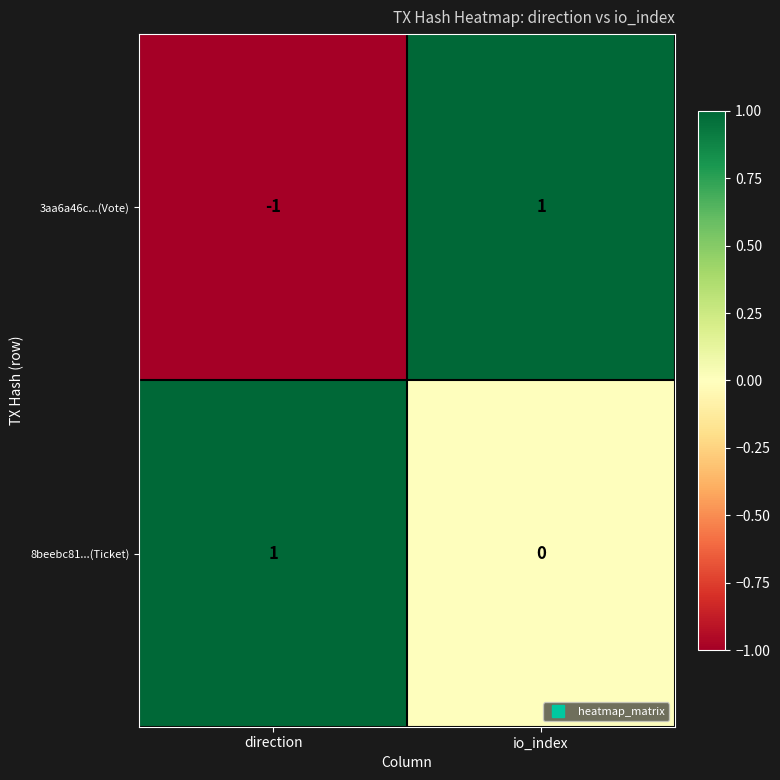

Between direction and io_index, which series saw the biggest shift?

3aa6a46c...(Vote)